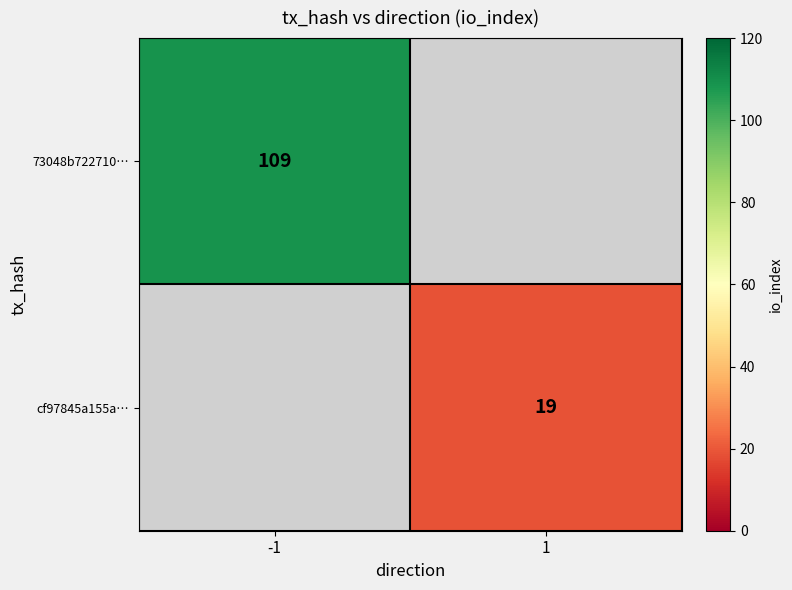

The 73048b722710… series shows 41 at -1. True or false?

False